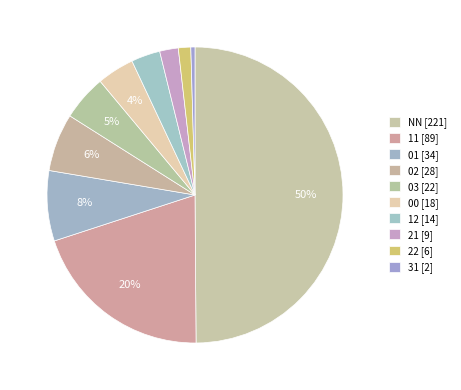

Rank the categories by value from lowest to highest.

31, 22, 21, 12, 00, 03, 02, 01, 11, NN